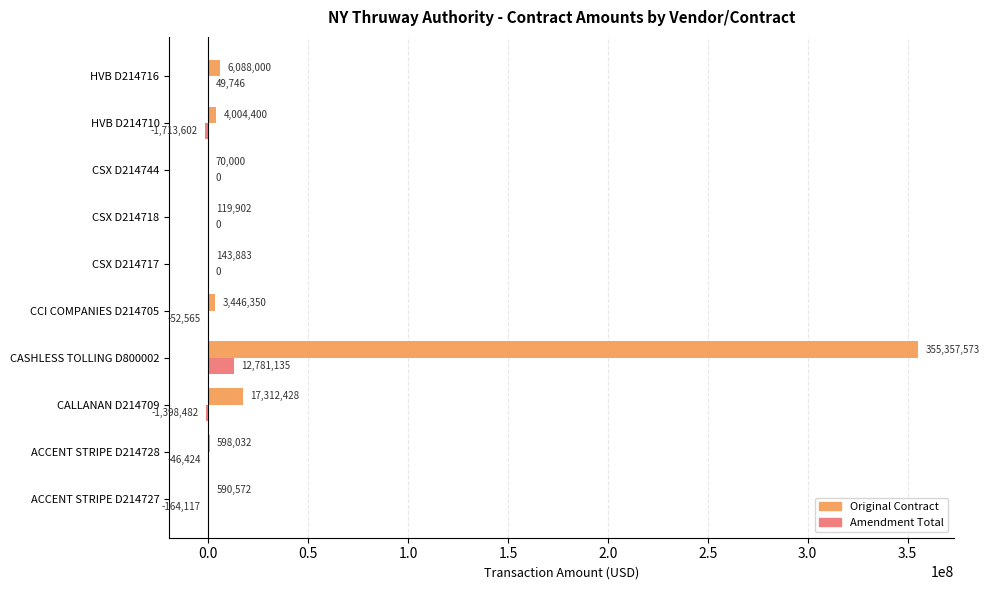

How many distinct data groups are displayed?

2